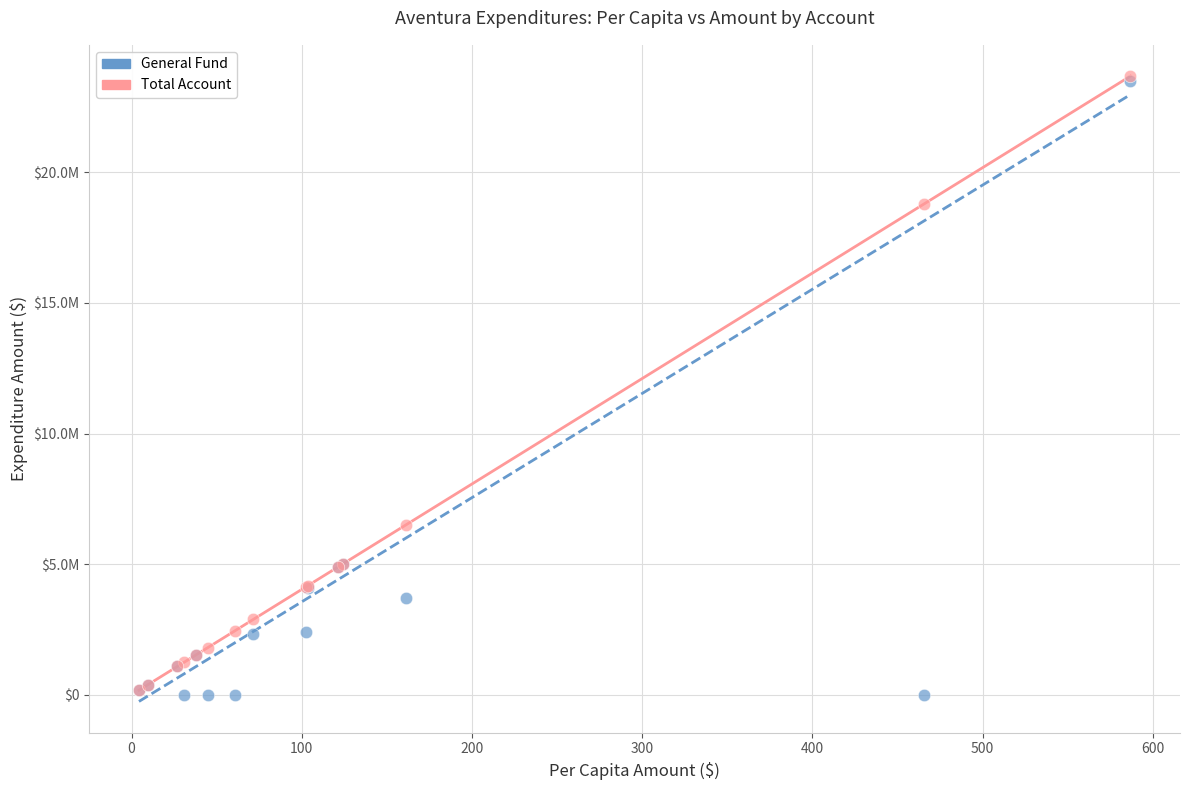

What are all the series names shown in the legend?

General Fund, Total Account